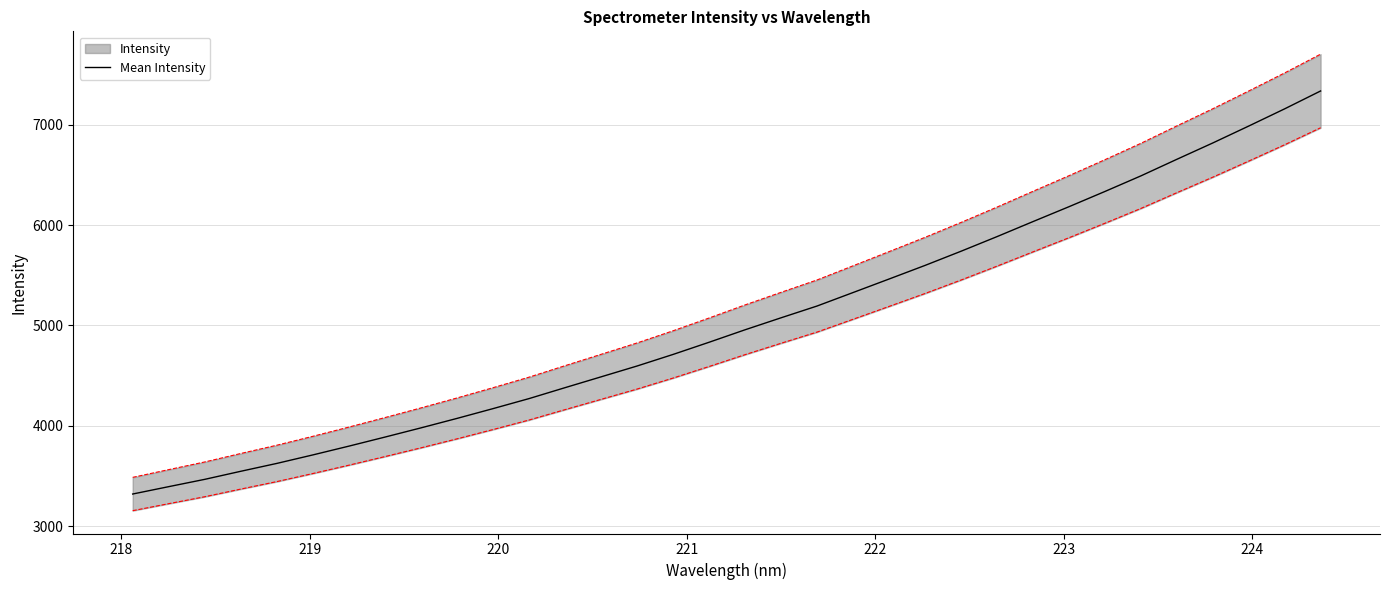

What is the highest value of the Mean Intensity series?

7336.2